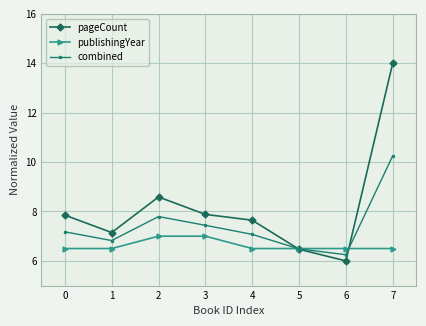

List the series in order of their overall mean, lowest first.

publishingYear, combined, pageCount